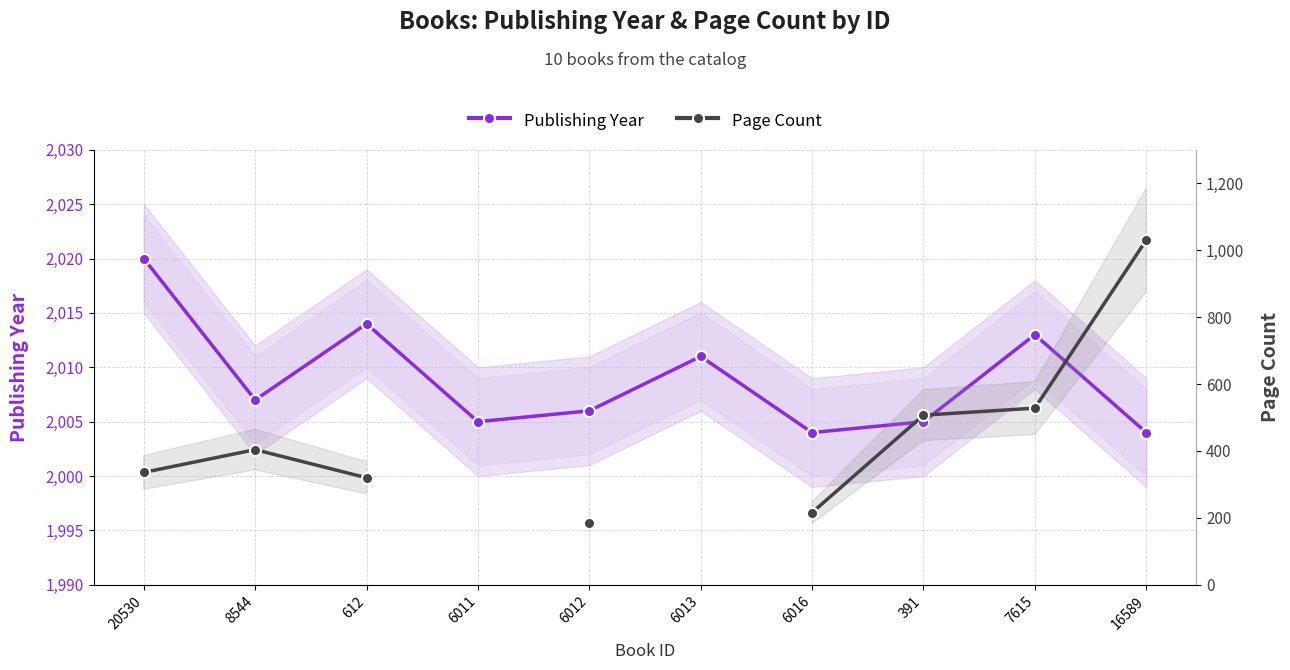

At which category does the chart reach its peak across all series?

20530